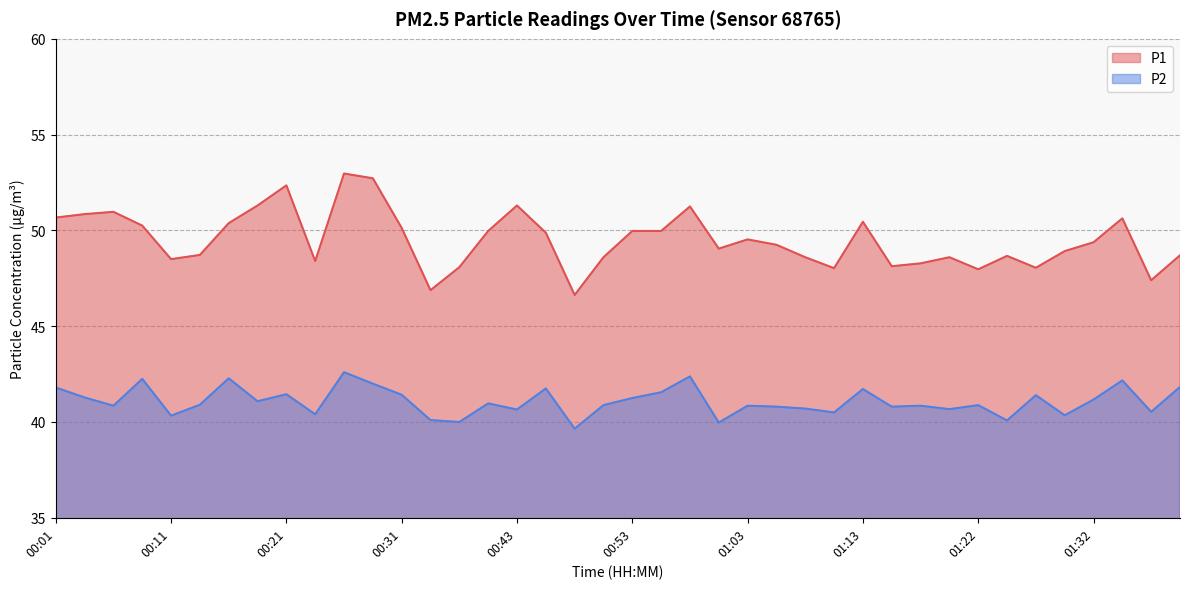

What is the sum of the P1 values at 00:01 and 01:35?

101.3